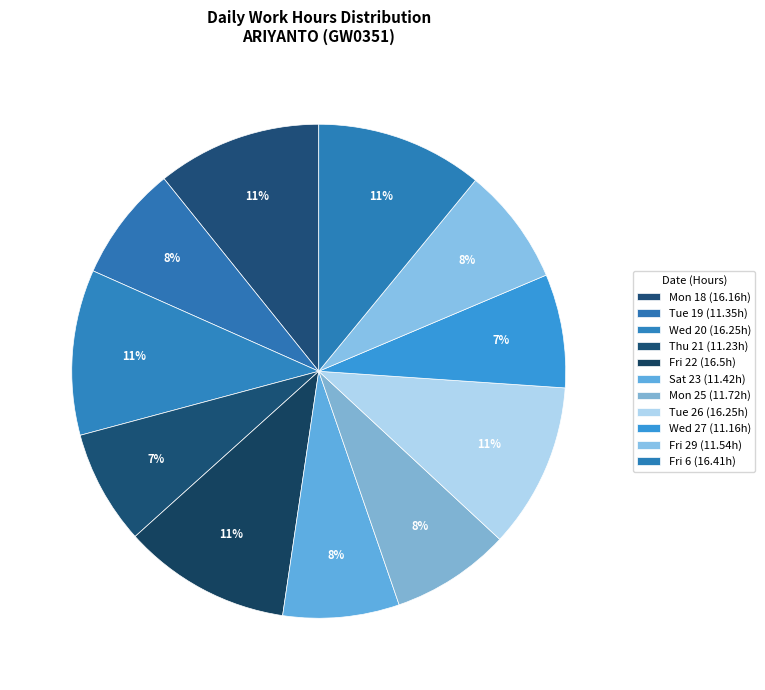

How many segments does this pie chart have?

11